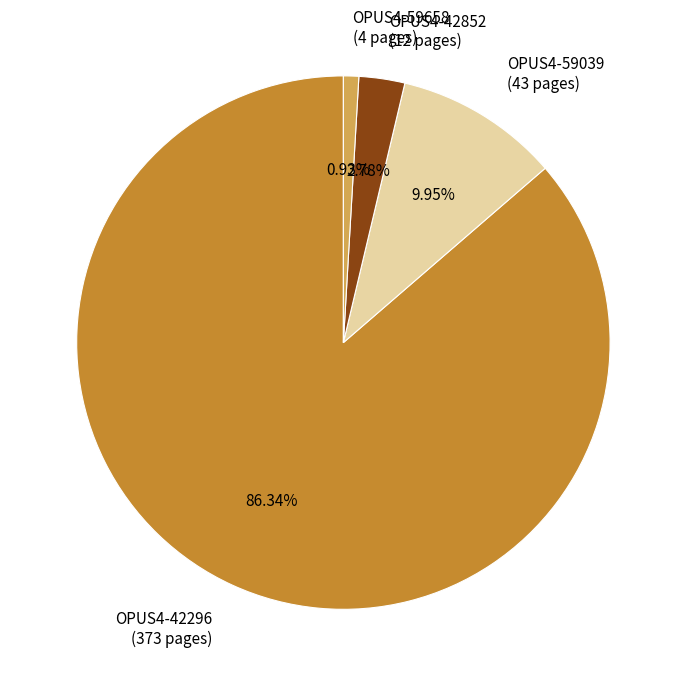

Is it true that OPUS4-59658 is 1% of the pie?

True